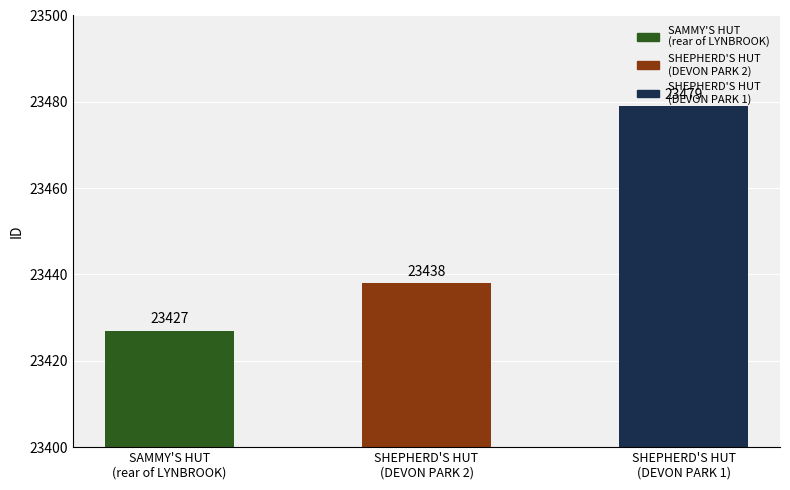

How many values are between 23427 and 23479?

3